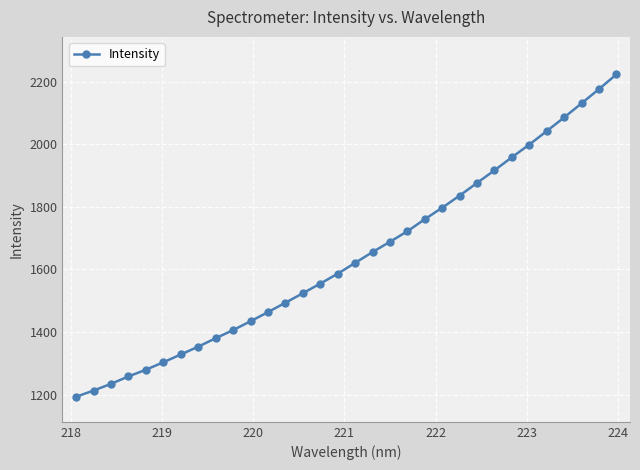

What is the sum of all values?

52496.3